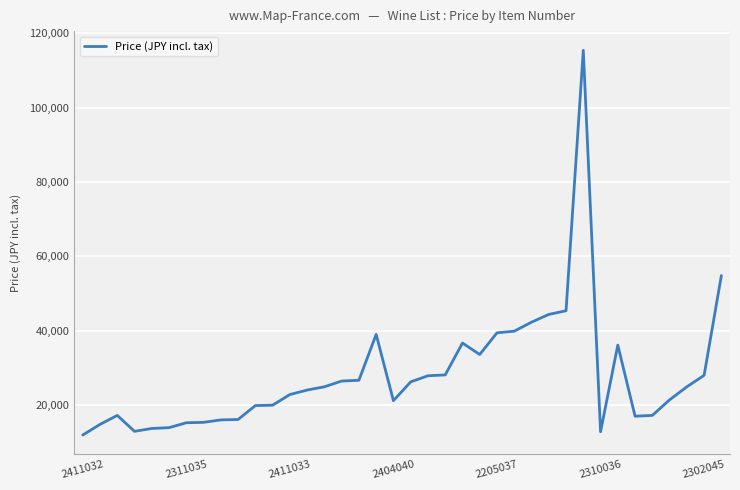

What is the difference between the maximum and minimum values?

103510